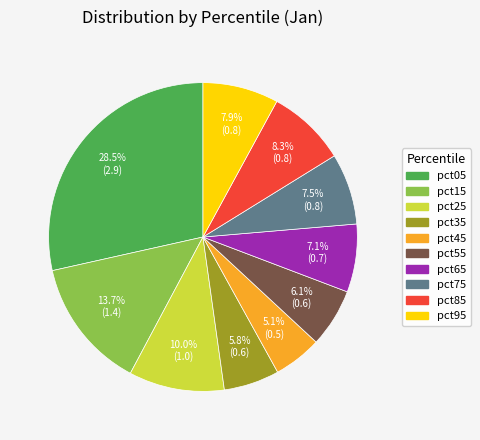

Count the number of slices in the pie.

10